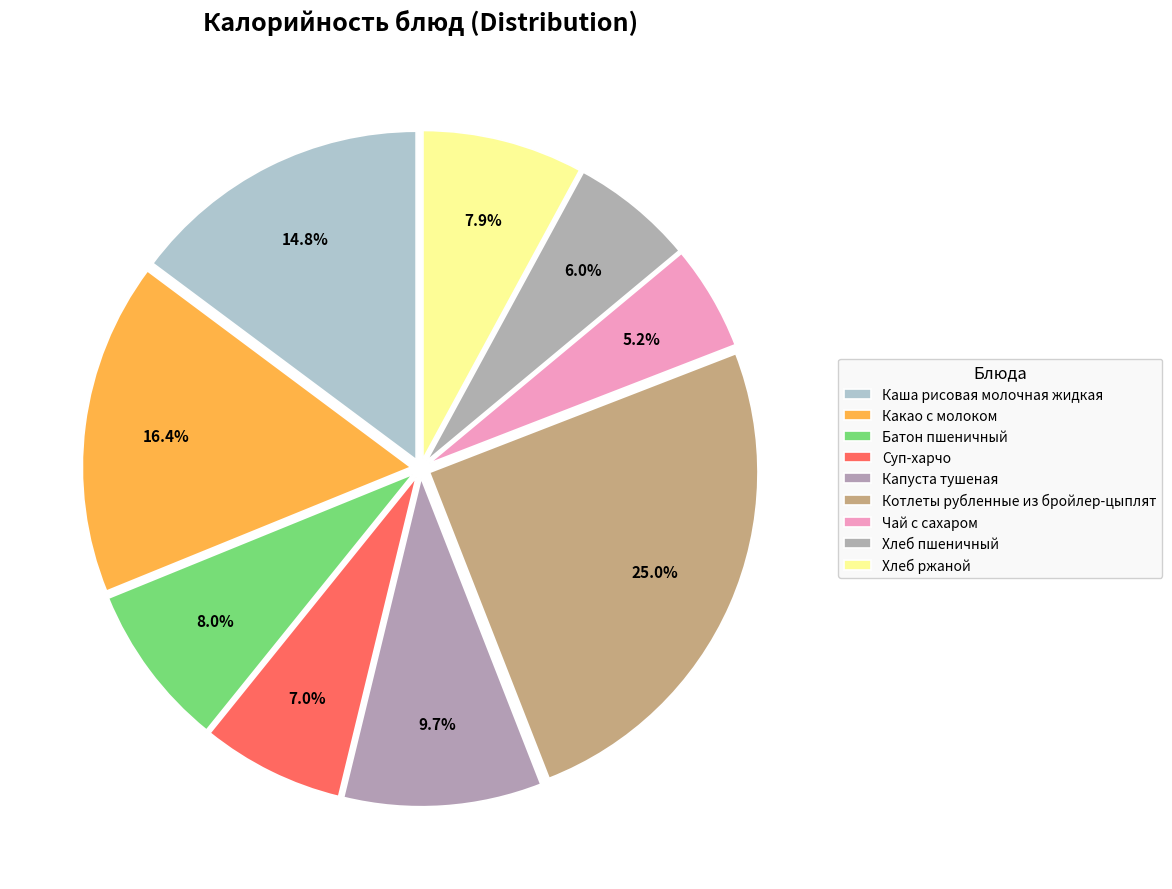

Do Какао с молоком and Чай с сахаром together represent more than half of the pie?

No